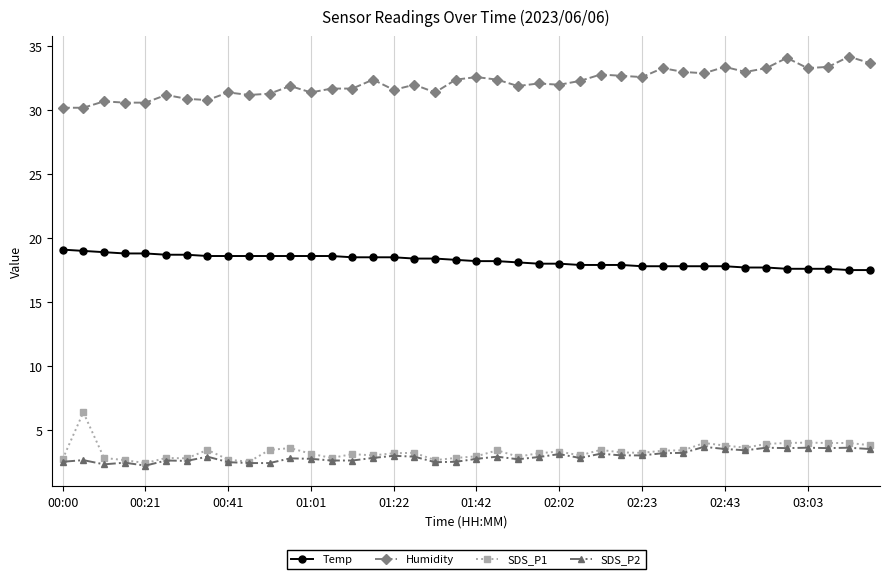

Which series has the largest total across all categories?

Humidity